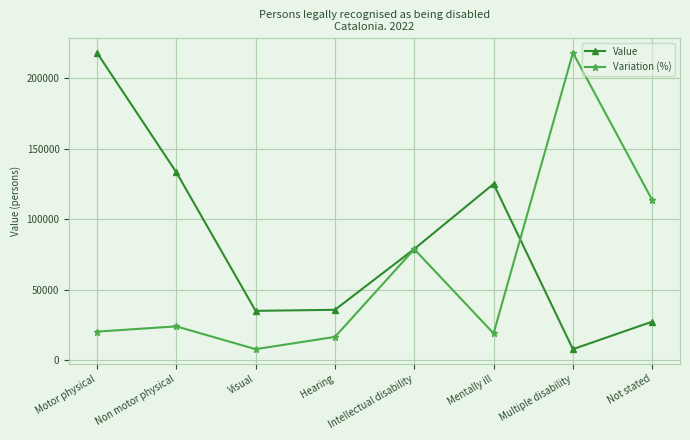

What is the highest value of the Value series?

217940.0